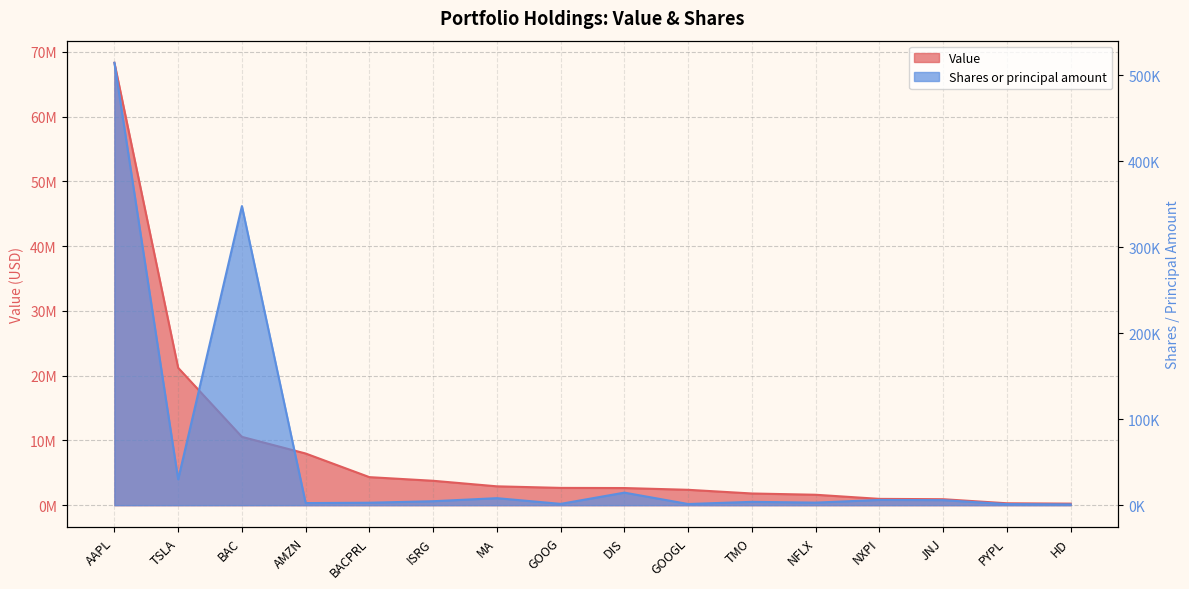

What is the difference between the maximum and minimum values in the Value series?

68060000